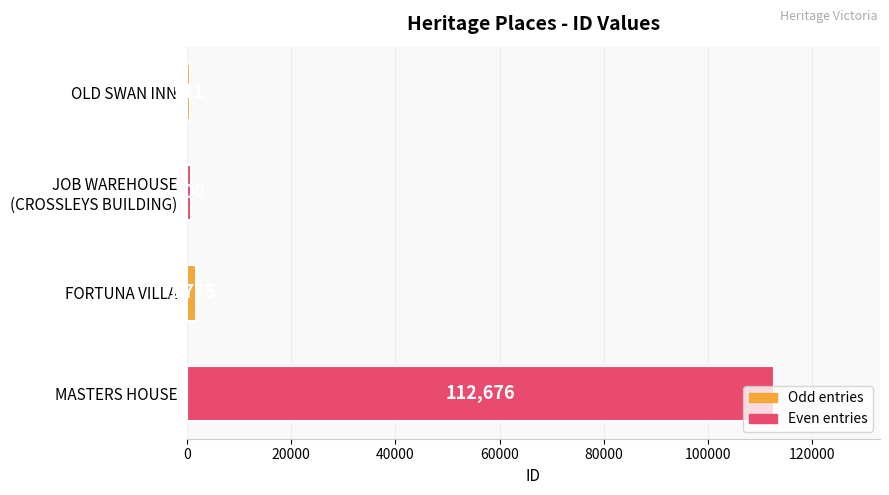

Rank the categories by value from lowest to highest.

OLD SWAN INN, JOB WAREHOUSE
(CROSSLEYS BUILDING), FORTUNA VILLA, MASTERS HOUSE